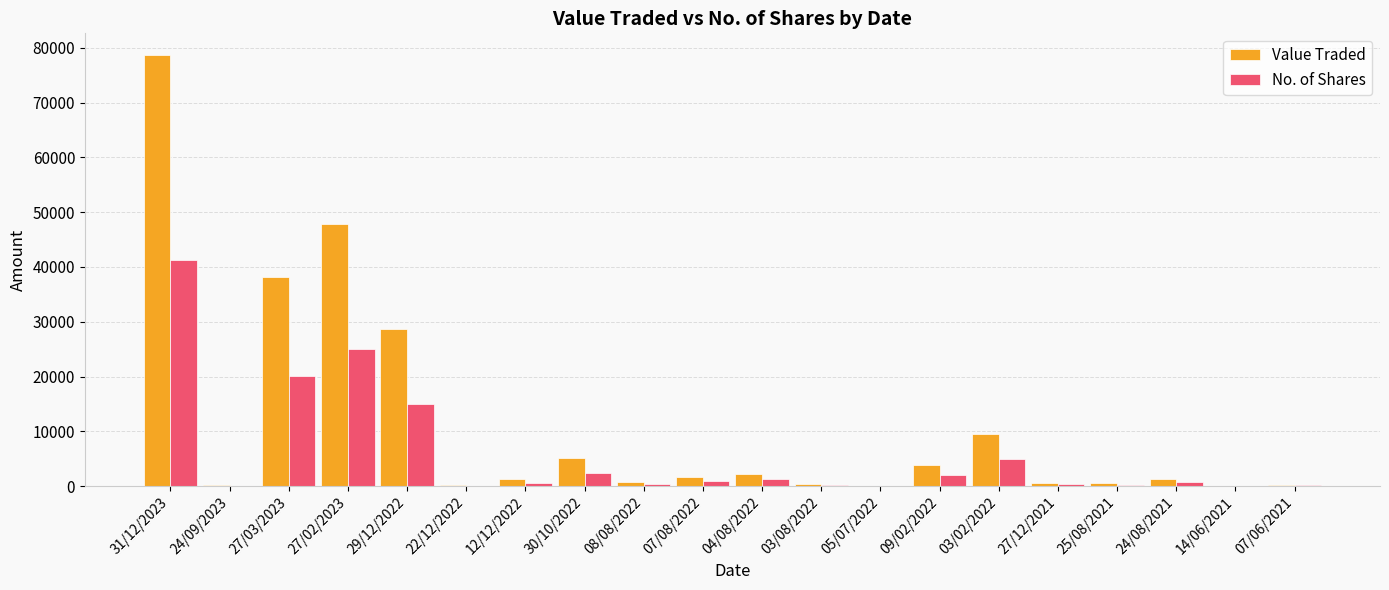

What is the sum of all No. of Shares values?

115779